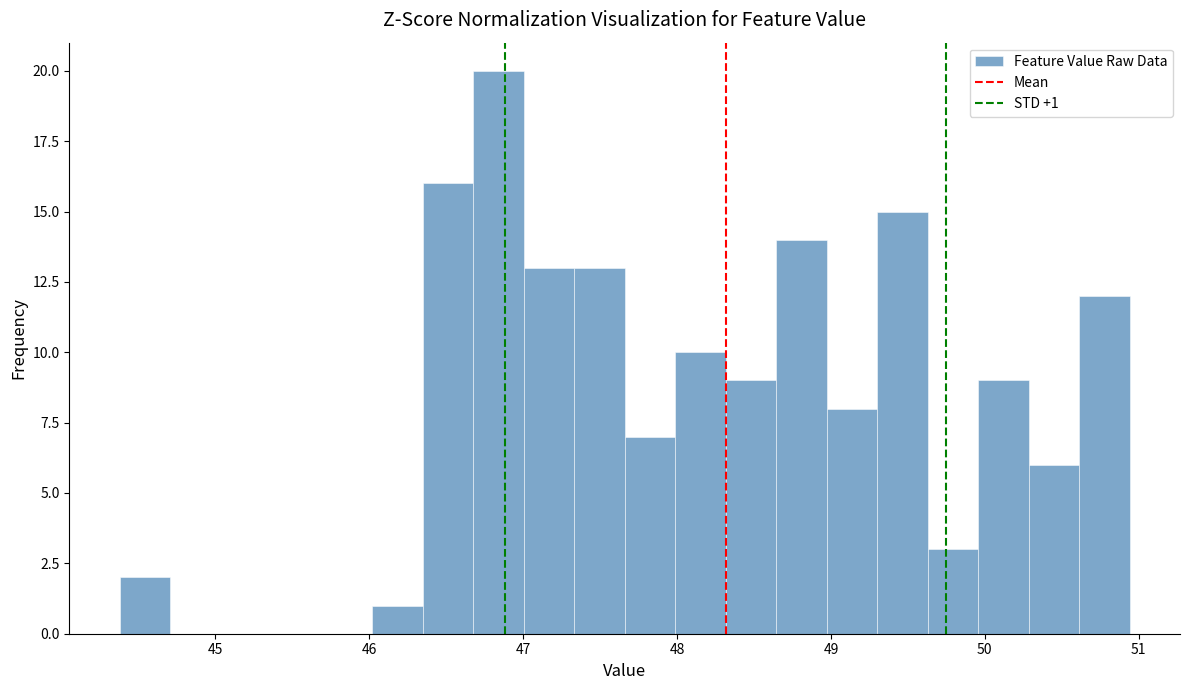

Read against the x-axis, roughly where is the centre of the tallest bar?

46.8